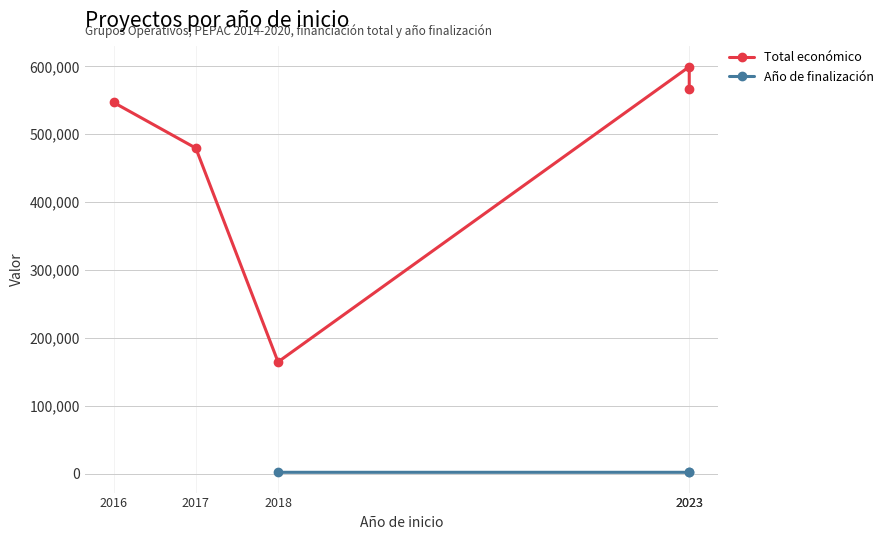

Does the chart display data point markers on the line(s)?

Yes